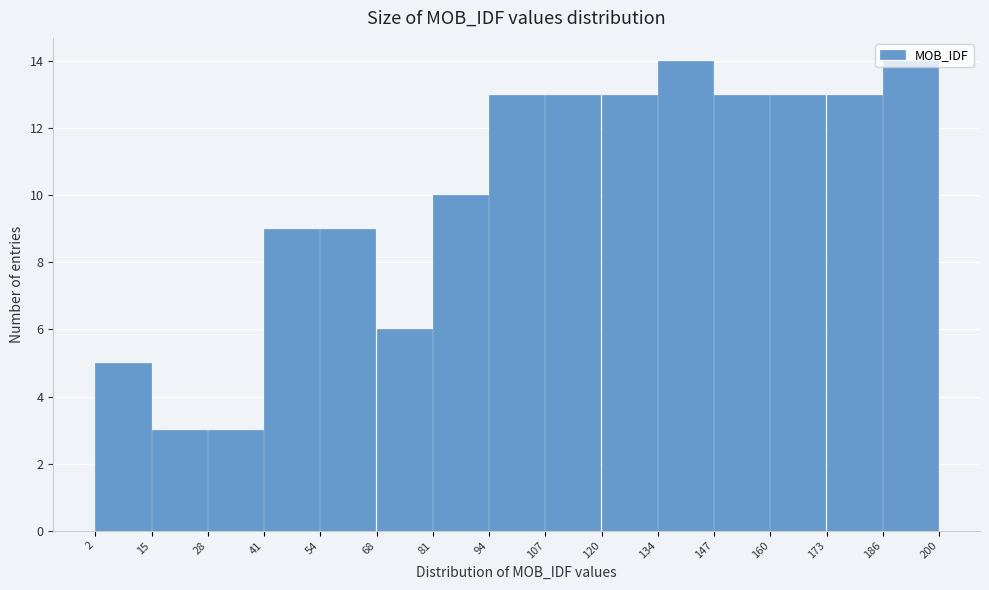

How tall is the bar that spans 160 to 173 on the x-axis? The values are not printed on the chart, so give them approximately, as read against the axis.

13